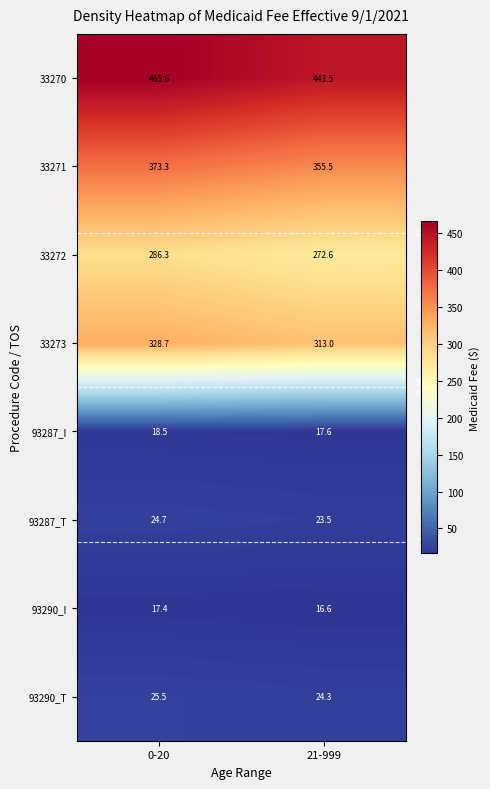

Reading right to left, list all the values displayed in this chart.

33270: 21-999=443.5	0-20=465.6
33271: 21-999=355.5	0-20=373.3
33272: 21-999=272.6	0-20=286.3
33273: 21-999=313.0	0-20=328.7
93287_I: 21-999=17.6	0-20=18.5
93287_T: 21-999=23.5	0-20=24.7
93290_I: 21-999=16.6	0-20=17.4
93290_T: 21-999=24.3	0-20=25.5